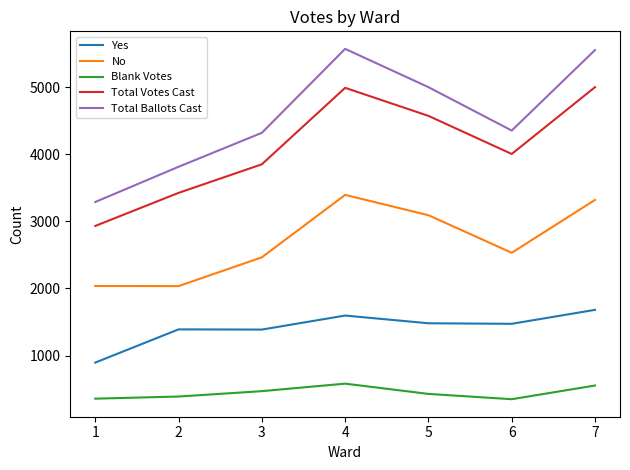

What is the difference between the Yes values at 1 and 6?

578